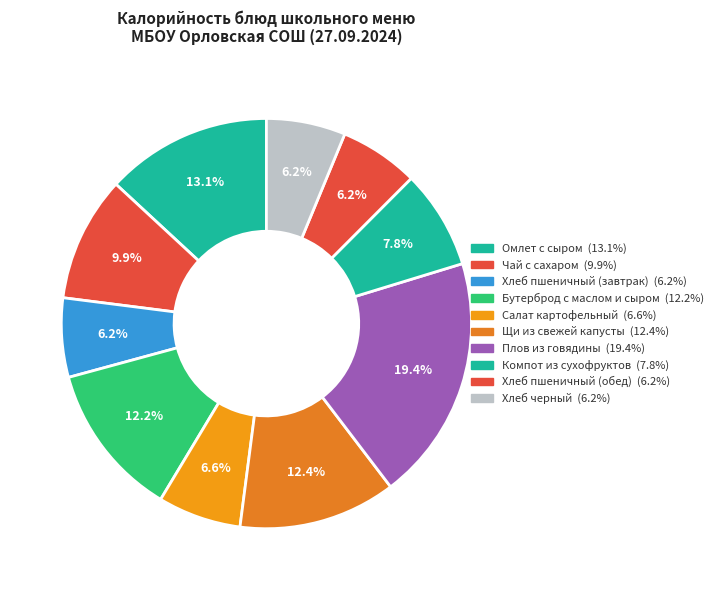

To the nearest percent, what is the difference between the largest and smallest slice percentages?

13%